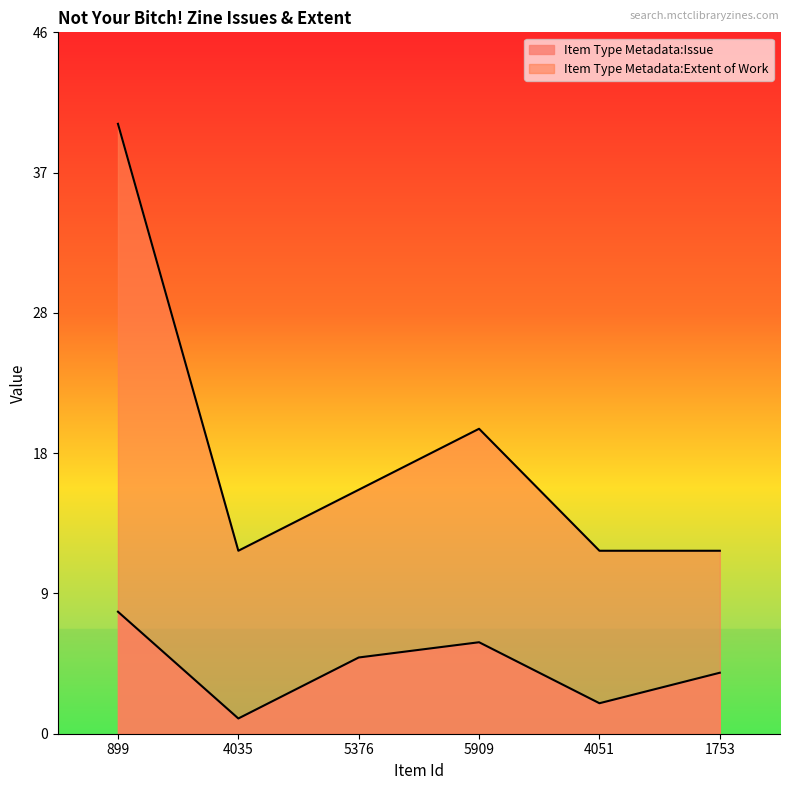

List the series in order of their peak value, lowest first.

Item Type Metadata:Issue, Item Type Metadata:Extent of Work